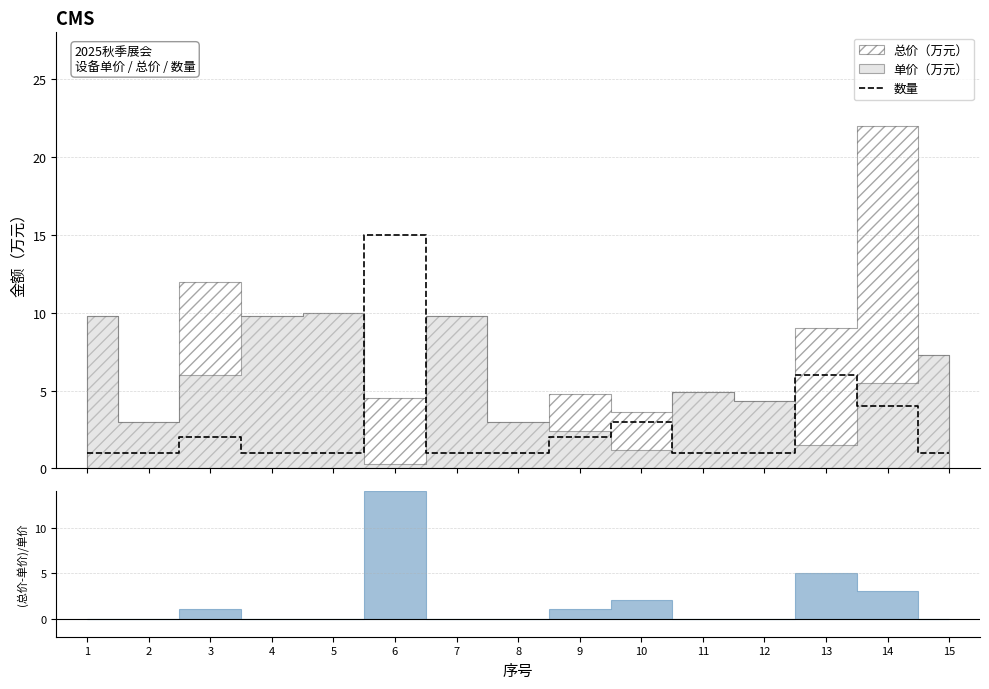

What is the value of the 12th point from the left?

1